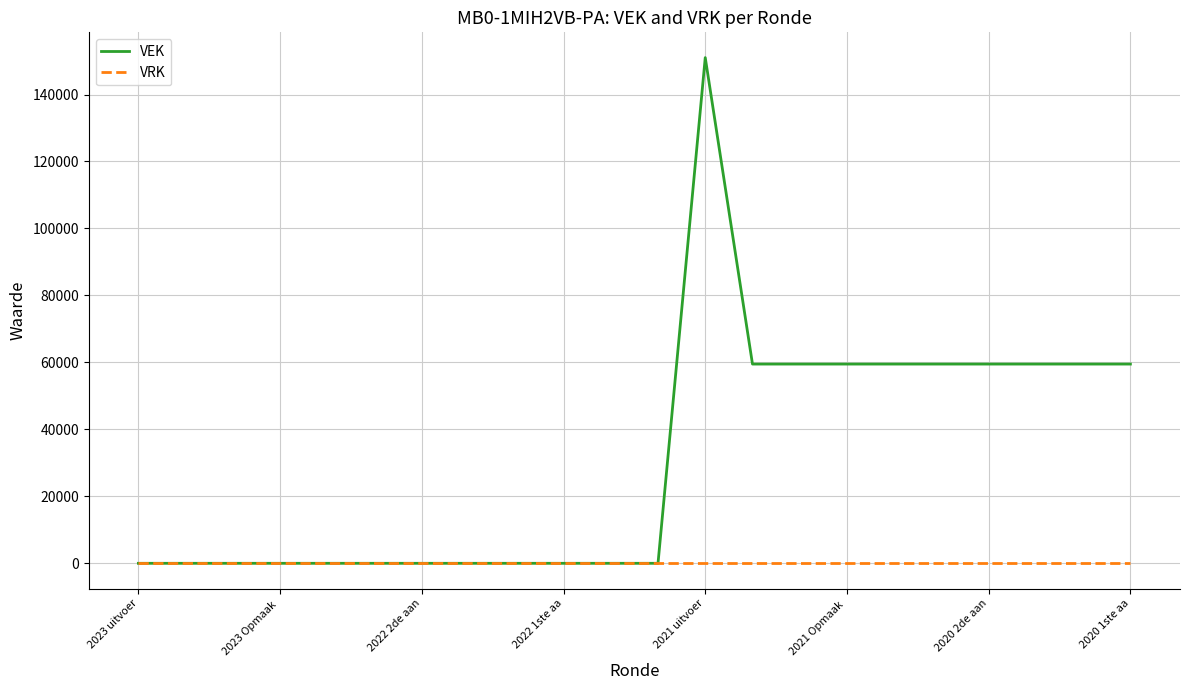

Rank the series by their average value, from lowest to highest.

VRK, VEK